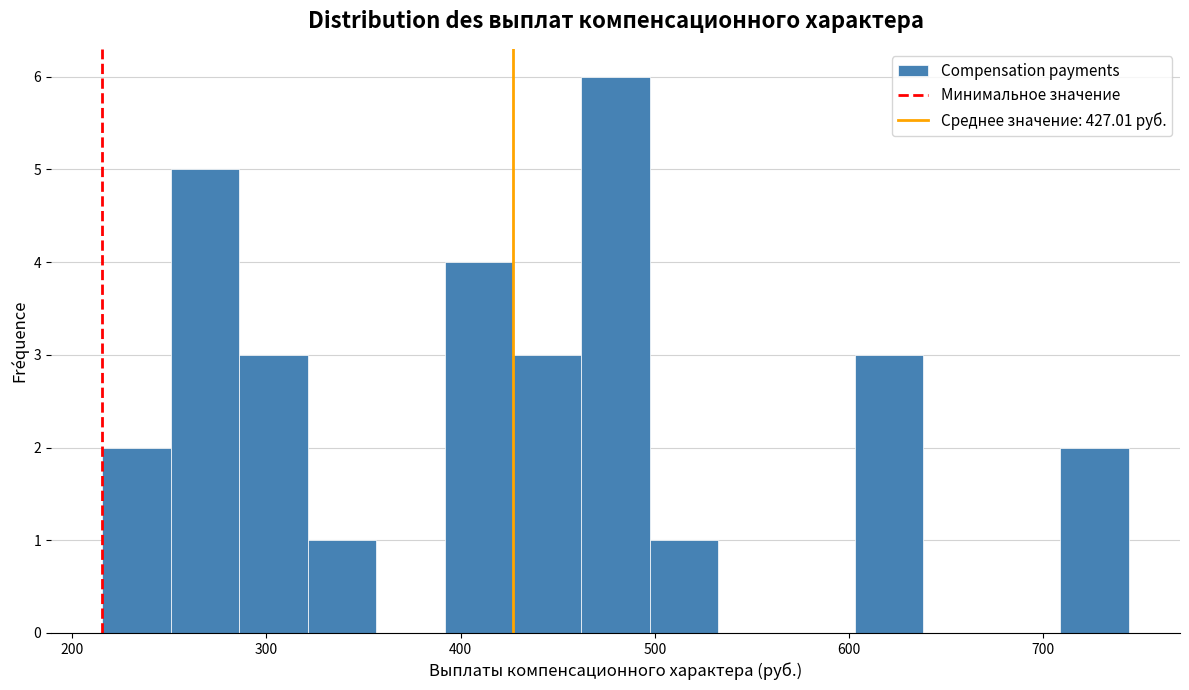

Read against the x-axis, roughly where is the centre of the tallest bar?

480